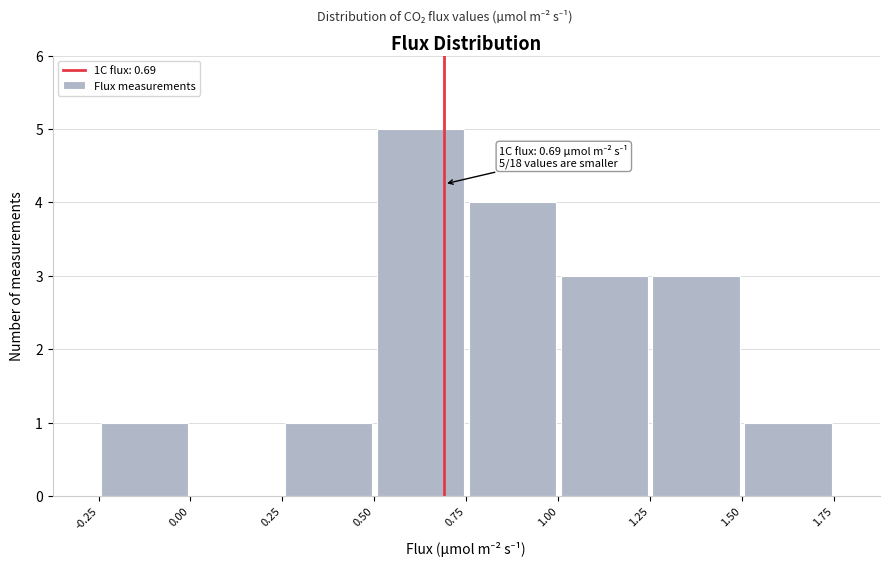

Over which range of the x-axis is the bar tallest?

0.50 to 0.75